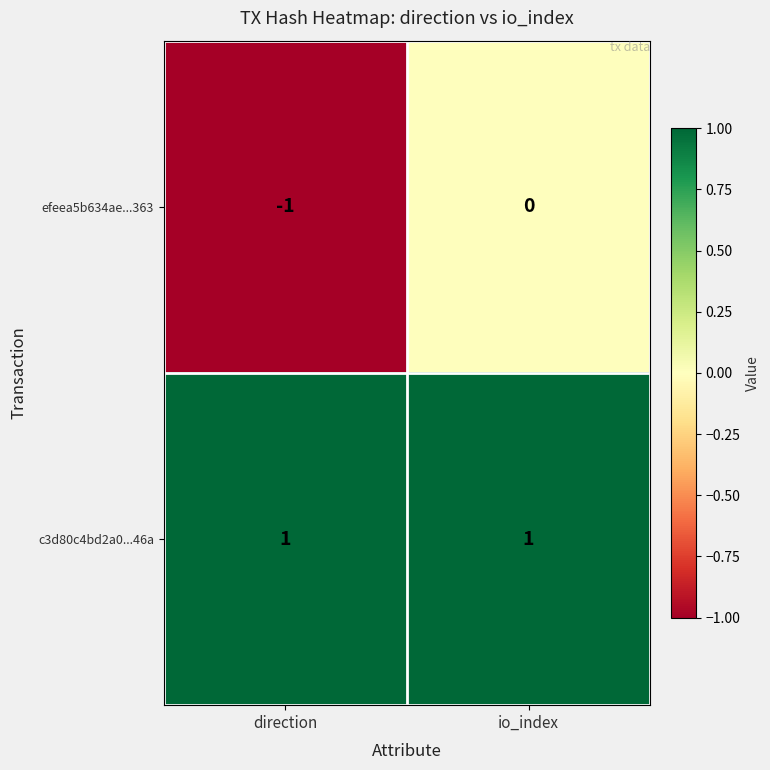

List the series in order of their peak value, highest first.

c3d80c4bd2a0...46a, efeea5b634ae...363